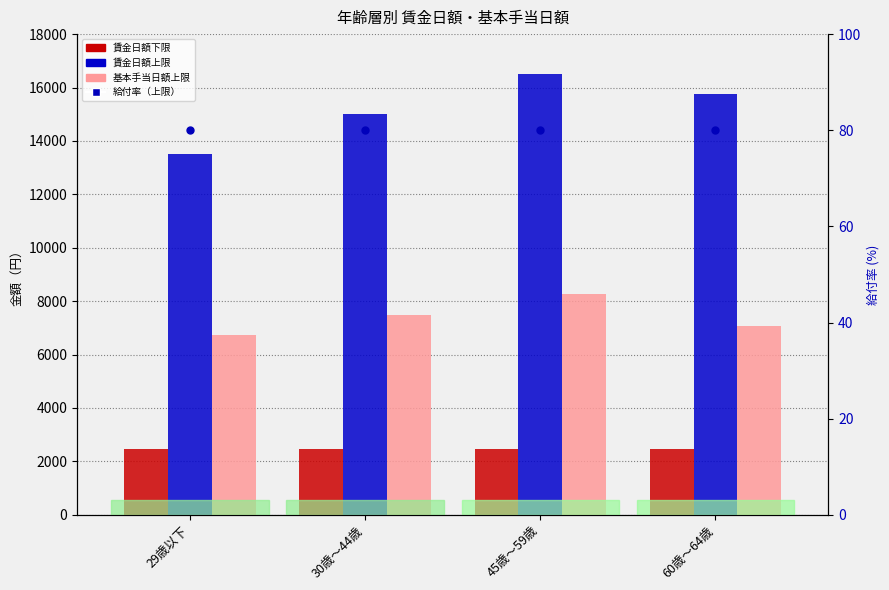

Which series contains the lowest Y value?

給付率（上限）